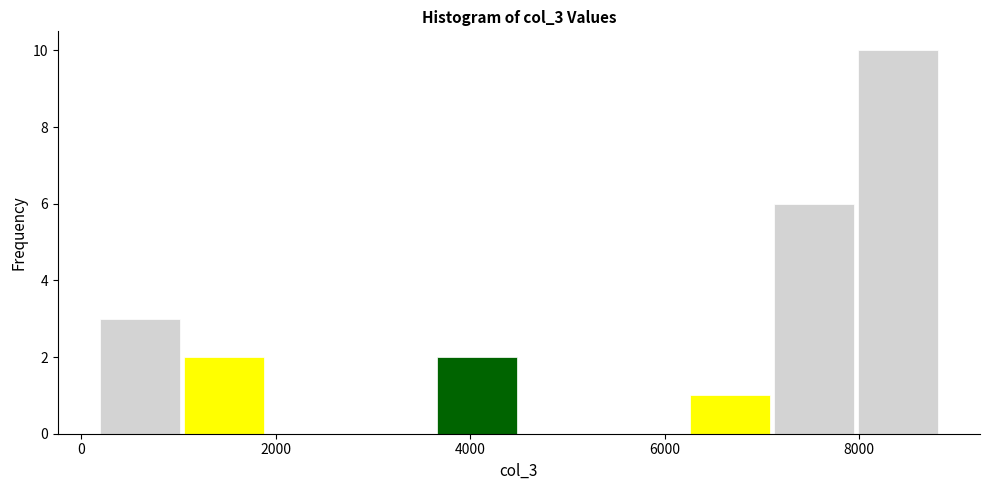

Which range on the x-axis has the tallest bar?

8000 to 8800